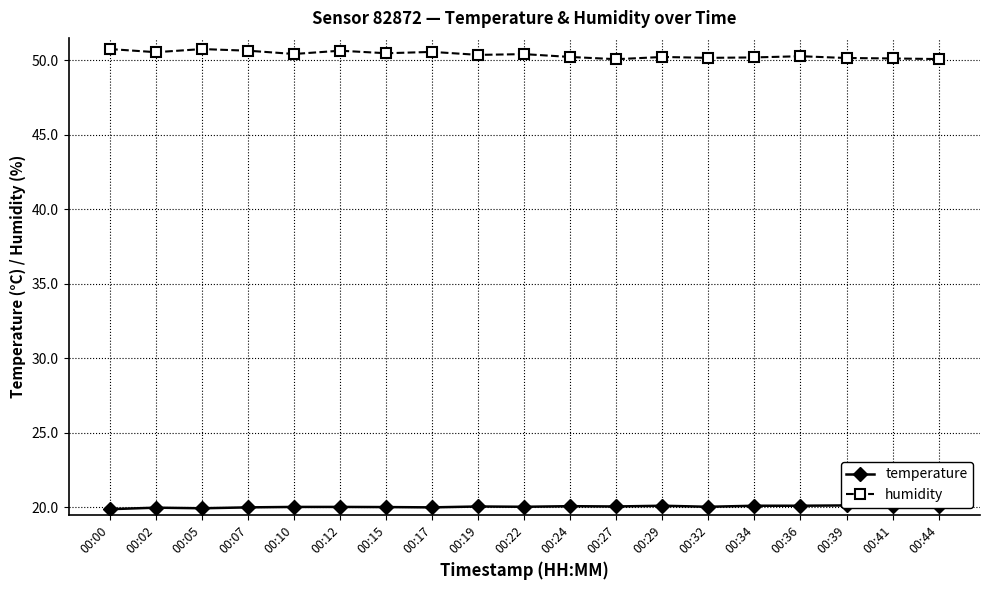

What is the total value across all series at 00:19?

70.4